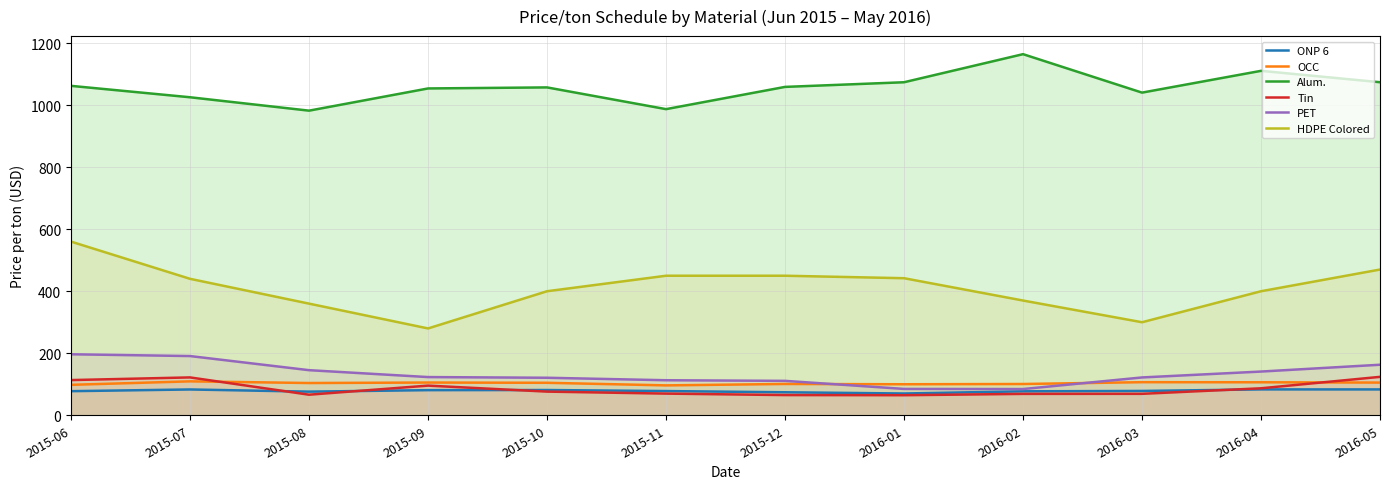

Where is the first local minimum for HDPE Colored?

2015-09